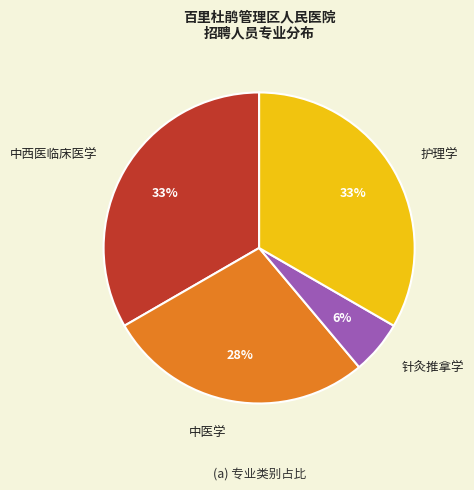

Which slice is the smallest?

针灸推拿学